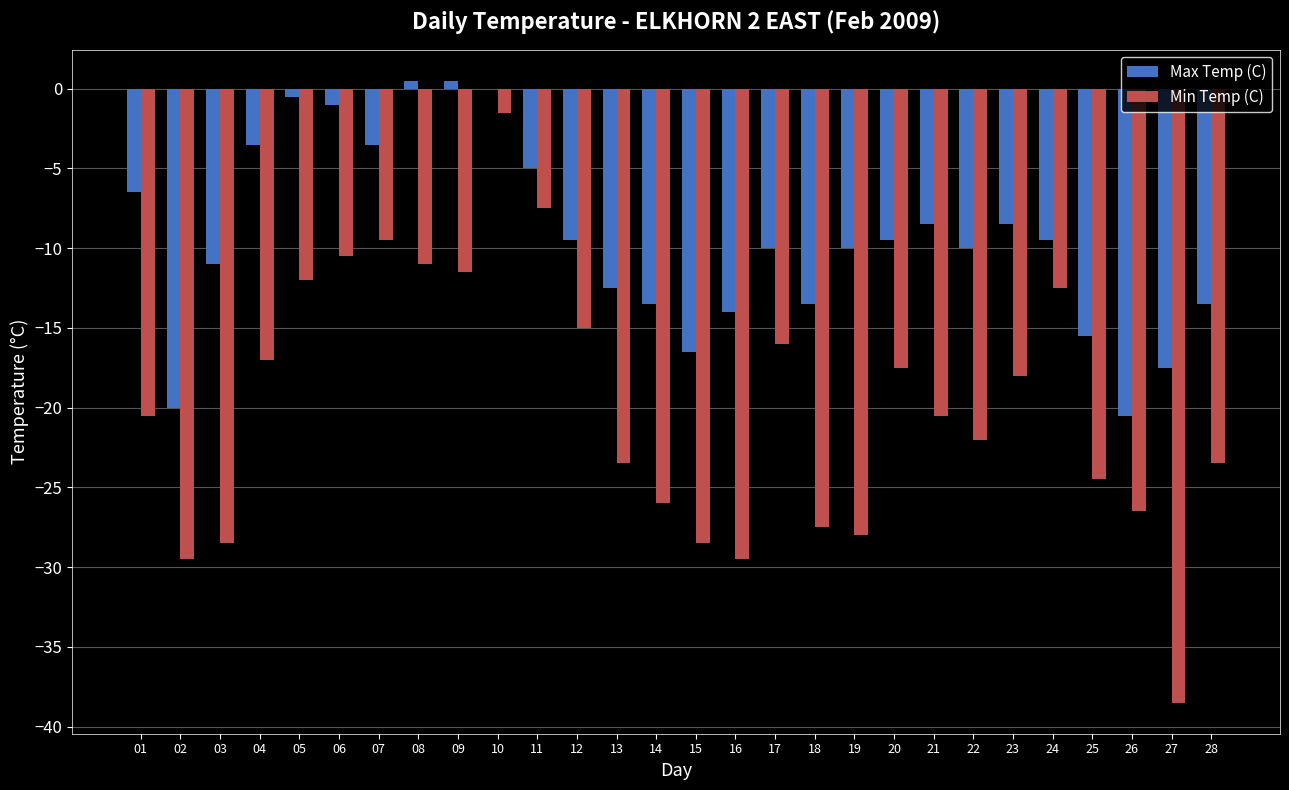

Which series has the widest spread of values?

Min Temp (C)